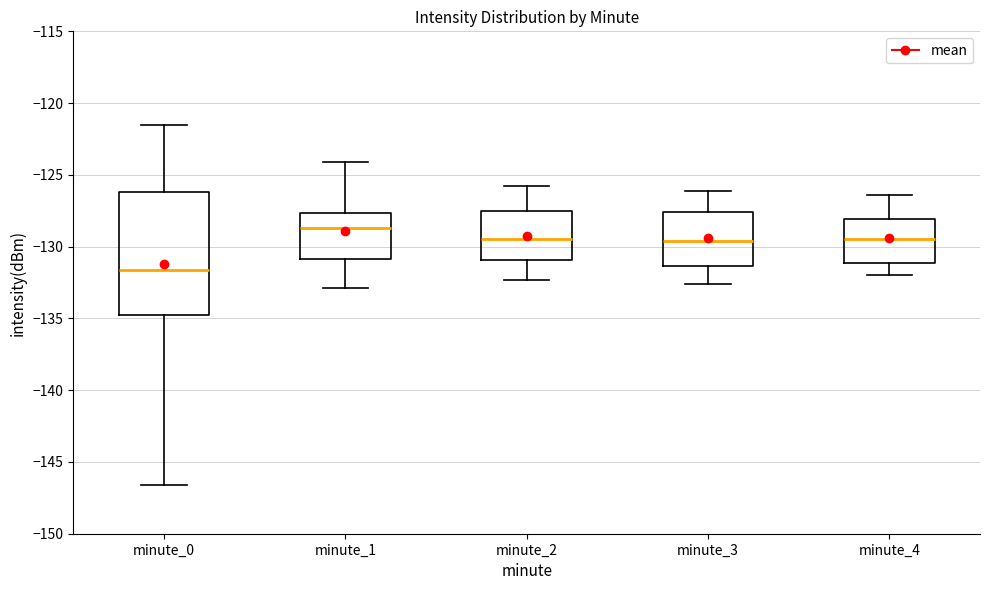

Which box is the tallest, from its lower edge to its upper edge?

minute_0